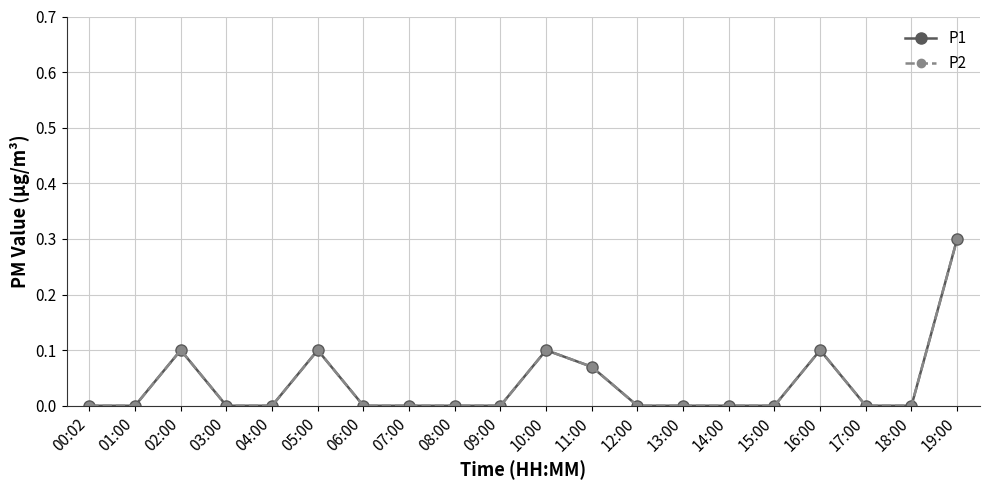

Is this an area chart (filled region under the line)?

No